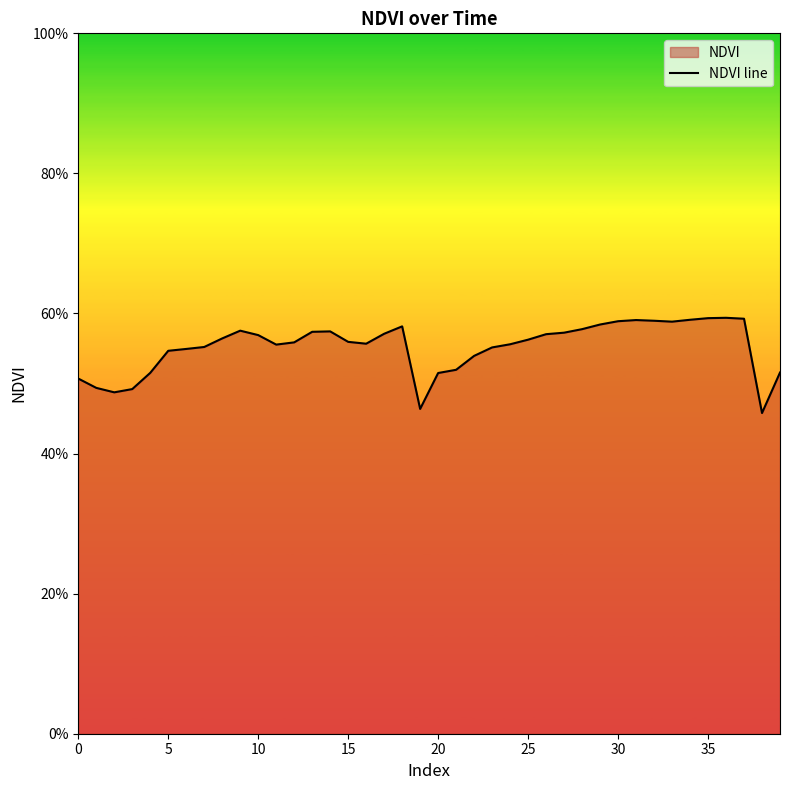

What is the minimum value shown in the chart?

0.5